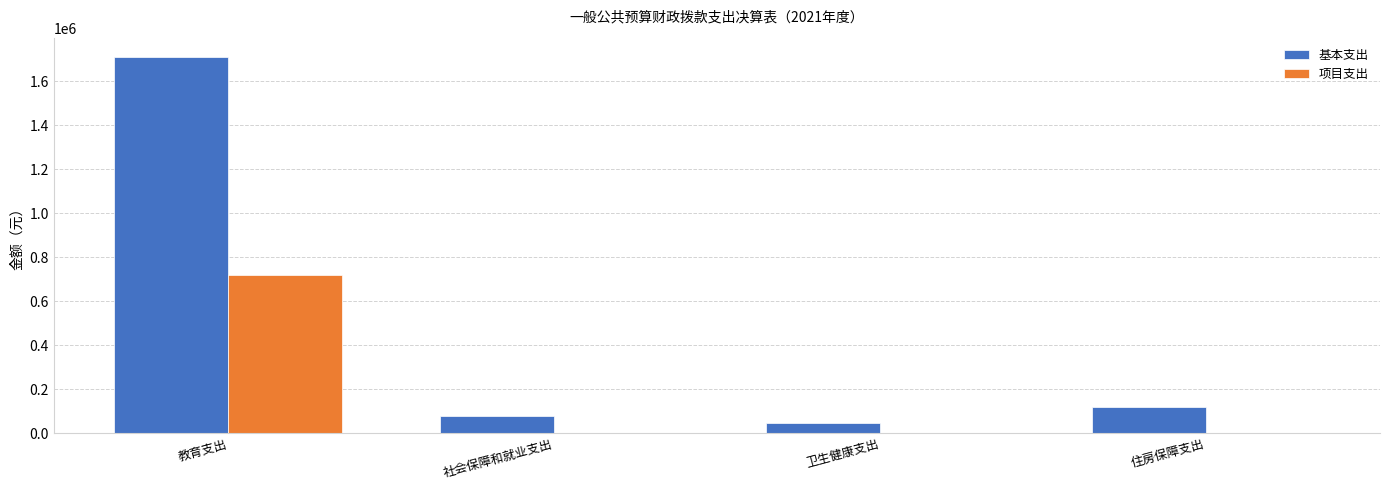

The value of 项目支出 at 卫生健康支出 is -404092.7. True or false?

False